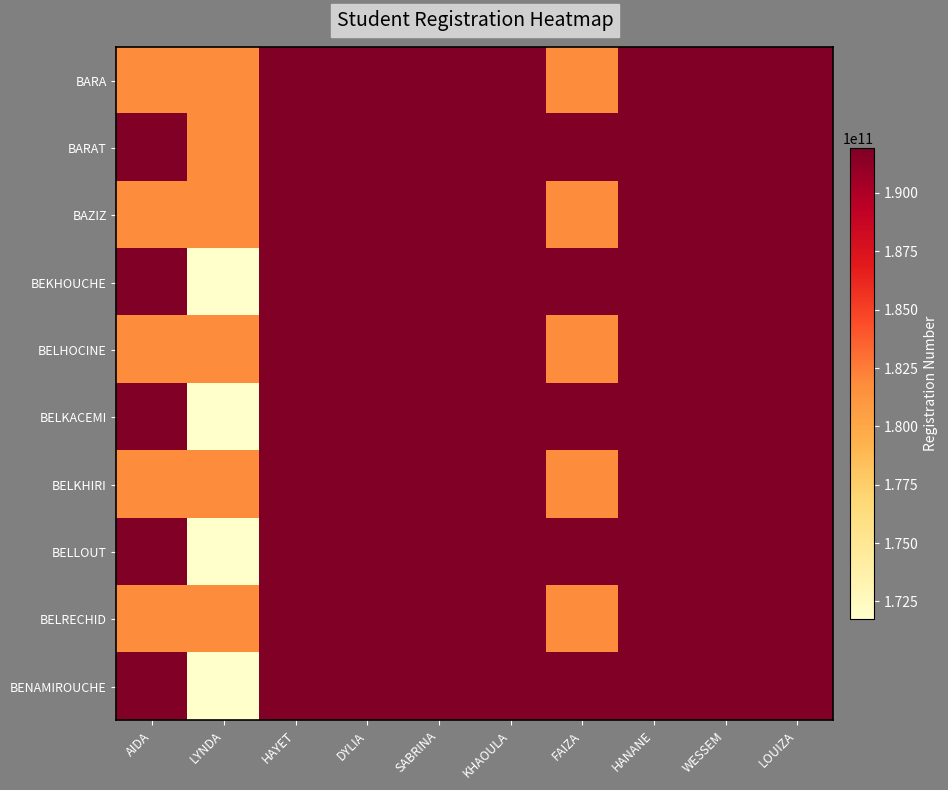

Reading left to right, list all the values displayed in this chart.

BARA: AIDA=181833005476	LYNDA=181833005421	HAYET=191933008358	DYLIA=191933001163	SABRINA=191933004992	KHAOULA=191933007296	FAIZA=181833001627	HANANE=191933006169	WESSEM=191933007256	LOUIZA=191933009106
BARAT: AIDA=191933011089	LYNDA=181833005421	HAYET=191933007218	DYLIA=191933003020	SABRINA=191933007288	KHAOULA=191933011090	FAIZA=191933011452	HANANE=191933011551	WESSEM=191933004621	LOUIZA=191933011126
BAZIZ: AIDA=181833005476	LYNDA=181833005421	HAYET=191933008358	DYLIA=191933001163	SABRINA=191933004992	KHAOULA=191933007296	FAIZA=181833001627	HANANE=191933006169	WESSEM=191933007256	LOUIZA=191933009106
BEKHOUCHE: AIDA=191933011089	LYNDA=171733012870	HAYET=191933007218	DYLIA=191933001163	SABRINA=191933007288	KHAOULA=191933011090	FAIZA=191933011452	HANANE=191933011551	WESSEM=191933004621	LOUIZA=191933011126
BELHOCINE: AIDA=181833005476	LYNDA=181833005421	HAYET=191933008358	DYLIA=191933001163	SABRINA=191933004992	KHAOULA=191933007296	FAIZA=181833001627	HANANE=191933006169	WESSEM=191933007256	LOUIZA=191933009106
BELKACEMI: AIDA=191933011089	LYNDA=171733012870	HAYET=191933007218	DYLIA=191933003020	SABRINA=191933007288	KHAOULA=191933007296	FAIZA=191933011452	HANANE=191933011551	WESSEM=191933004621	LOUIZA=191933011126
BELKHIRI: AIDA=181833005476	LYNDA=181833005421	HAYET=191933008358	DYLIA=191933001163	SABRINA=191933004992	KHAOULA=191933007296	FAIZA=181833001627	HANANE=191933006169	WESSEM=191933007256	LOUIZA=191933009106
BELLOUT: AIDA=191933011089	LYNDA=171733012870	HAYET=191933007218	DYLIA=191933003020	SABRINA=191933007288	KHAOULA=191933011090	FAIZA=191933011452	HANANE=191933006169	WESSEM=191933004621	LOUIZA=191933011126
BELRECHID: AIDA=181833005476	LYNDA=181833005421	HAYET=191933008358	DYLIA=191933001163	SABRINA=191933004992	KHAOULA=191933007296	FAIZA=181833001627	HANANE=191933006169	WESSEM=191933007256	LOUIZA=191933009106
BENAMIROUCHE: AIDA=191933011089	LYNDA=171733012870	HAYET=191933007218	DYLIA=191933003020	SABRINA=191933007288	KHAOULA=191933011090	FAIZA=191933011452	HANANE=191933011551	WESSEM=191933004621	LOUIZA=191933009106